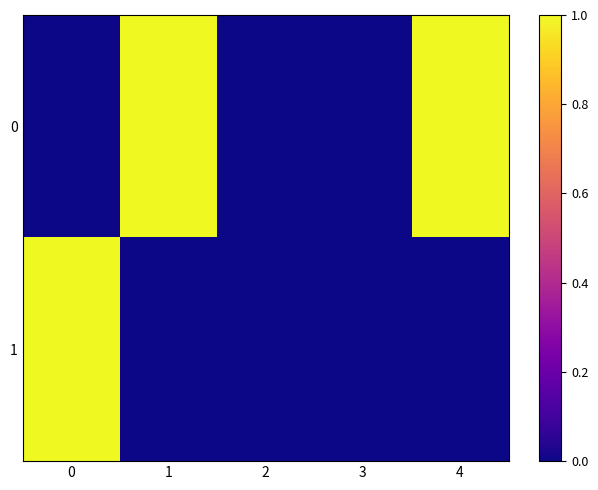

Reading left to right, what are all the values shown in this chart?

0: 0=0	1=1	2=0	3=0	4=1
1: 0=1	1=0	2=0	3=0	4=0